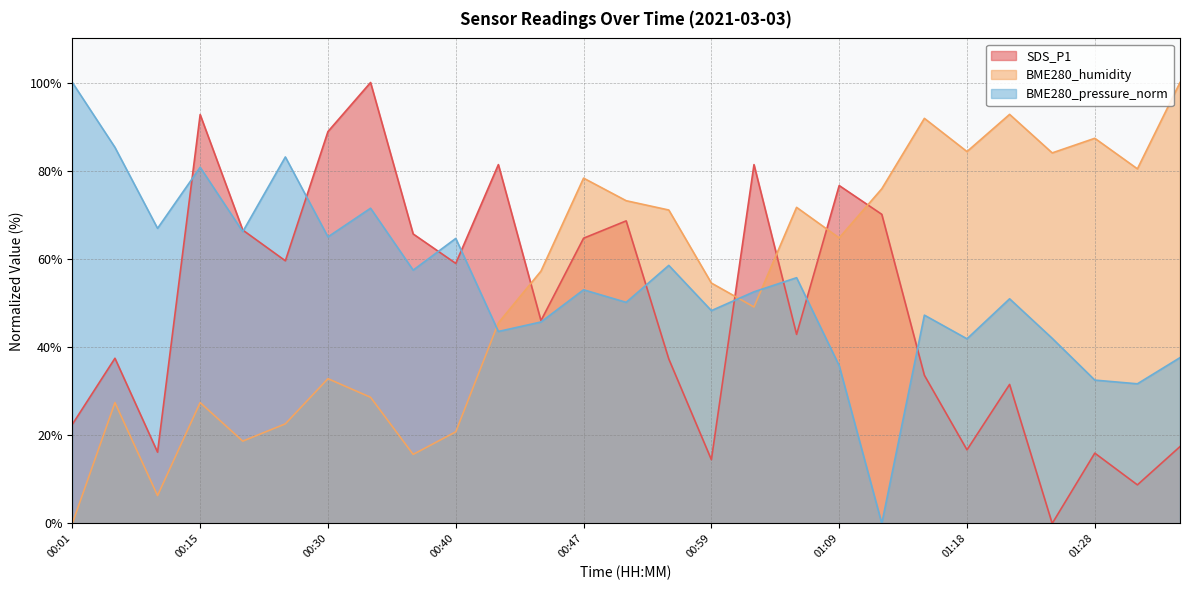

Which series changed the most between 00:30 and 00:54?

SDS_P1